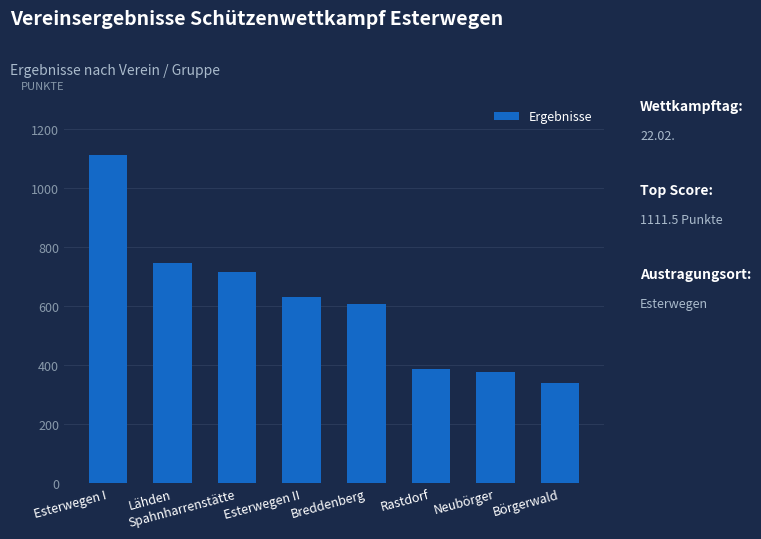

What is the difference between the values at Spahnharrenstätte and Börgerwald?

375.5